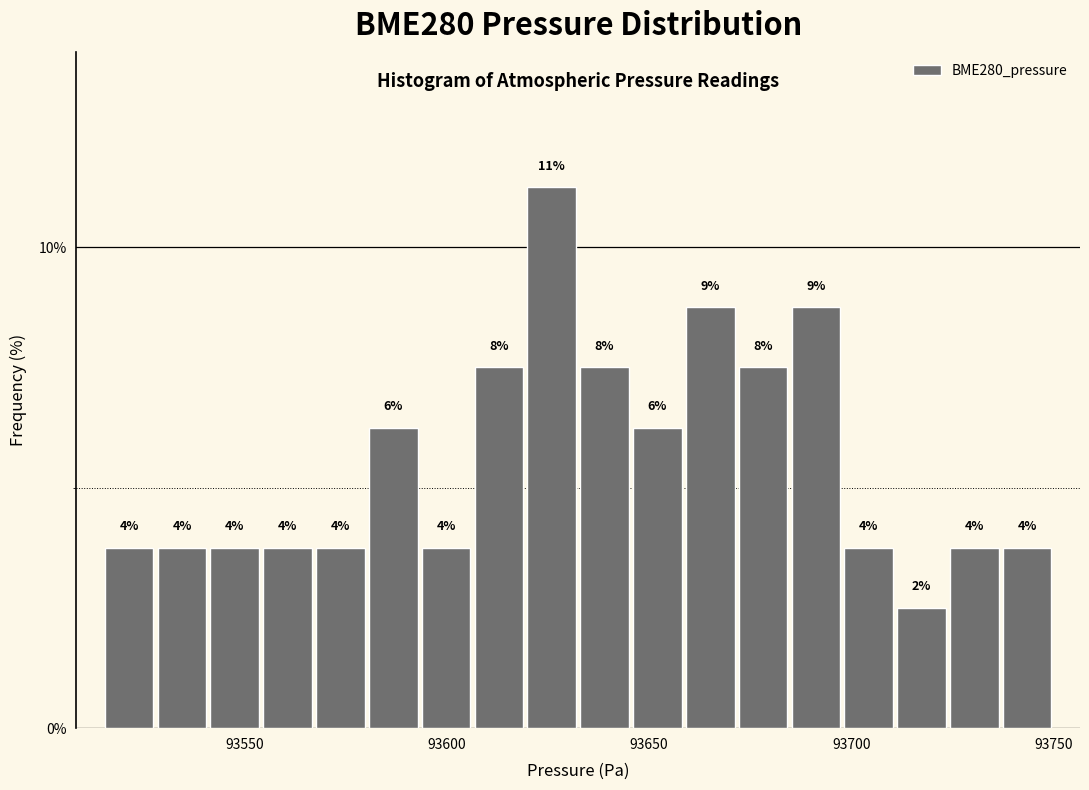

Read against the x-axis, roughly where is the centre of the tallest bar?

93625